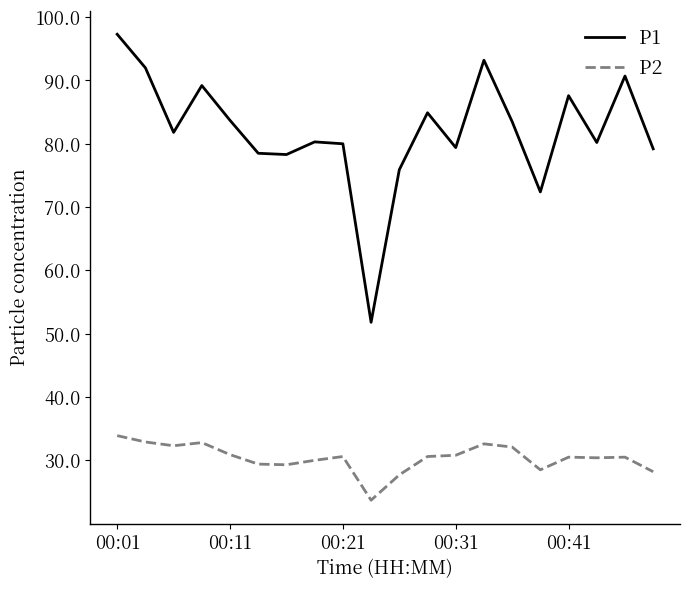

Which series has the largest range (max minus min)?

P1